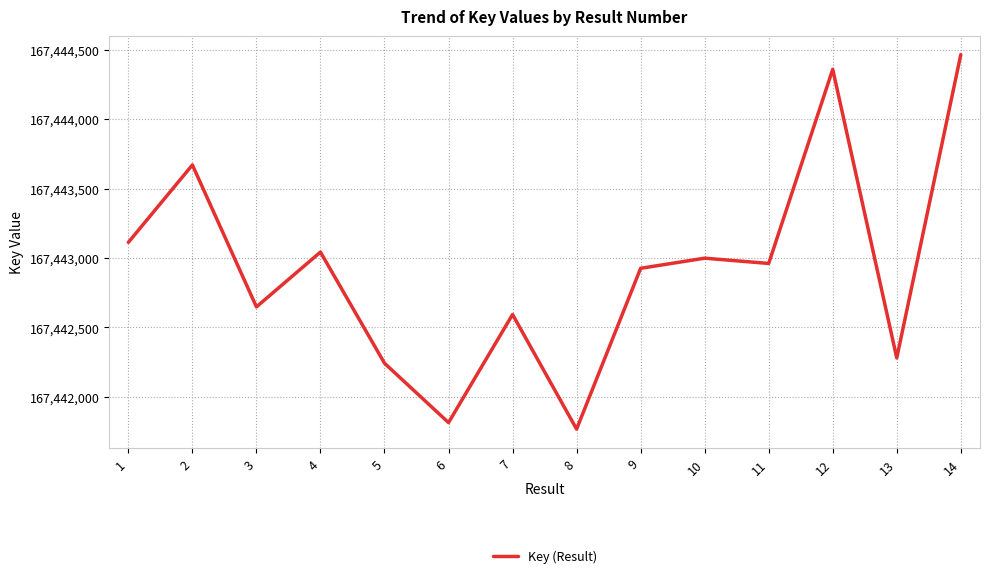

Is it true that the value at 14 is 267140545?

False